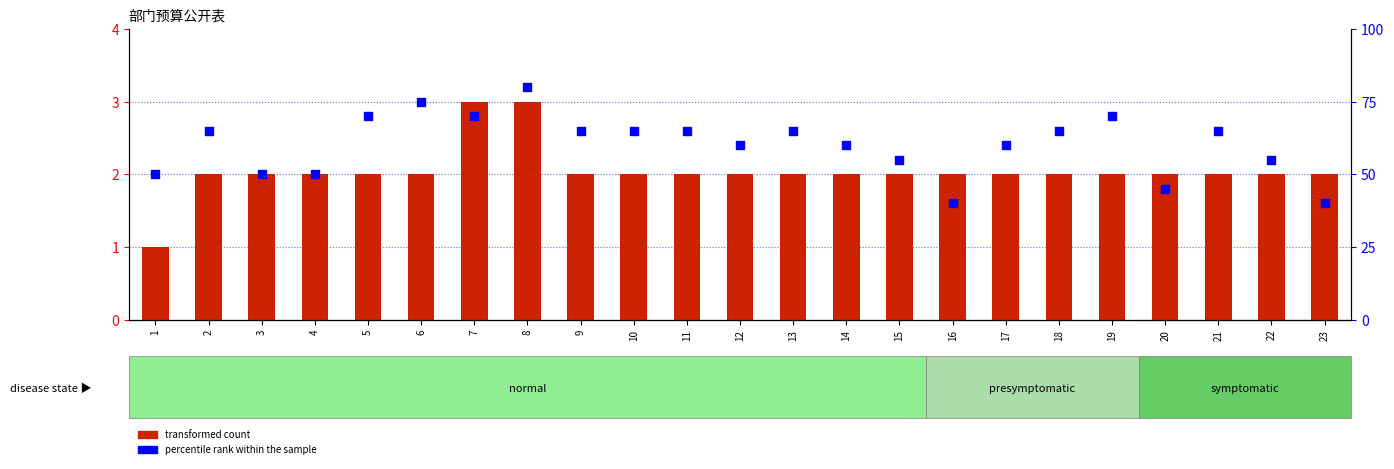

At which category is the sum across all series the highest?

8